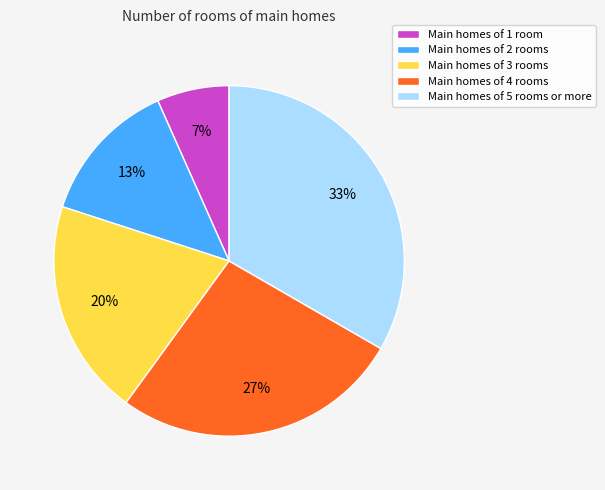

Which slice is the largest?

Main homes of 5 rooms or more